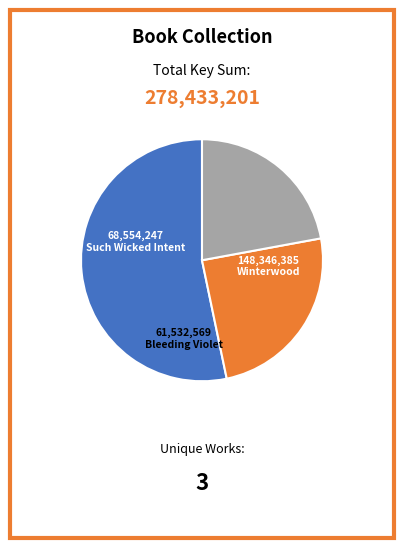

Rank the categories by value from lowest to highest.

Bleeding Violet, Such Wicked Intent, Winterwood